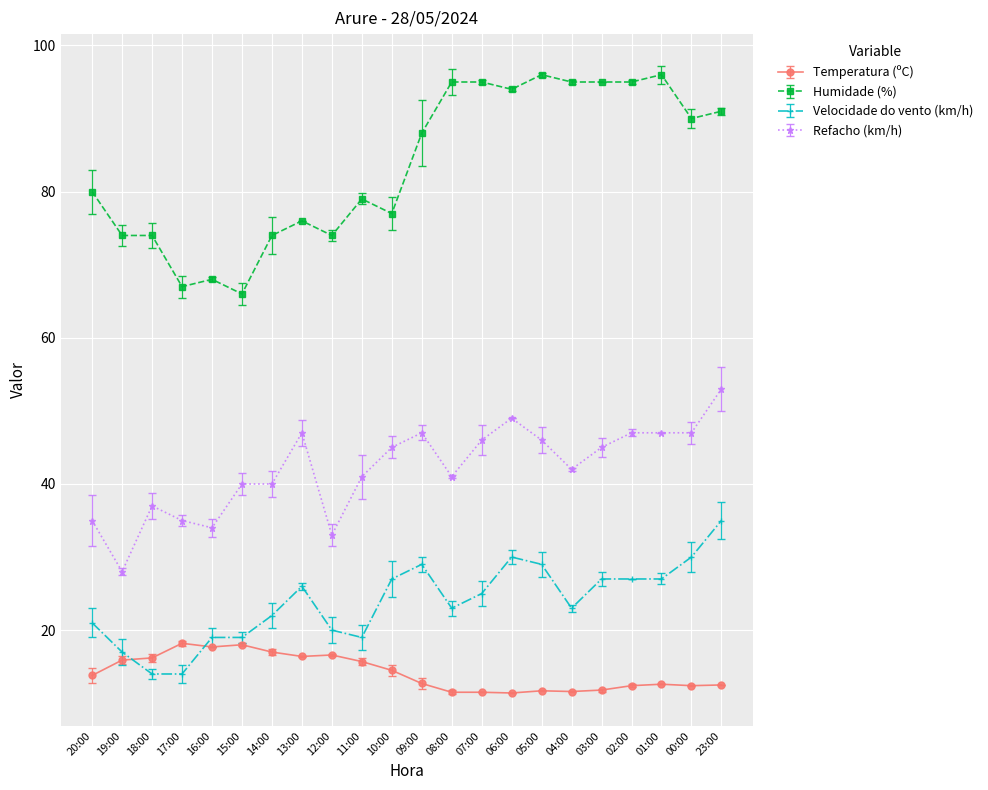

Does the chart have visible grid lines?

Yes